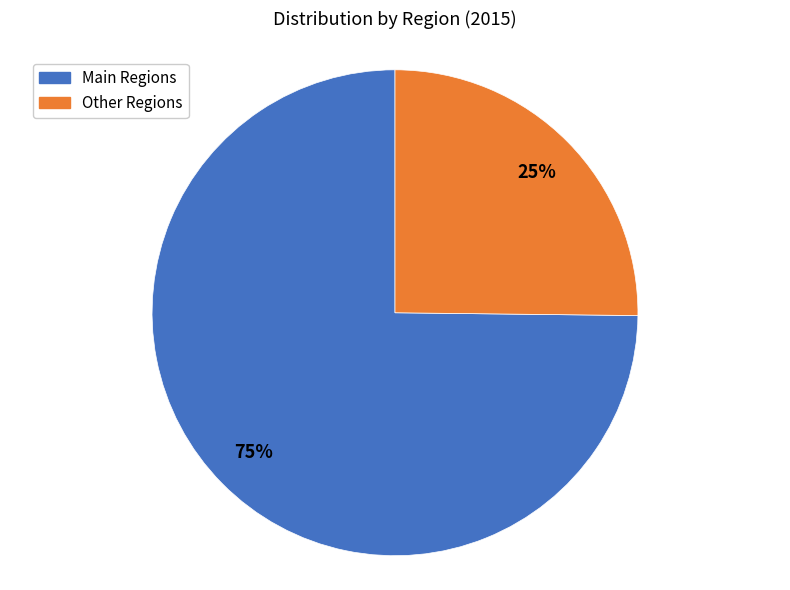

What is the smallest slice in the pie chart?

Other Regions